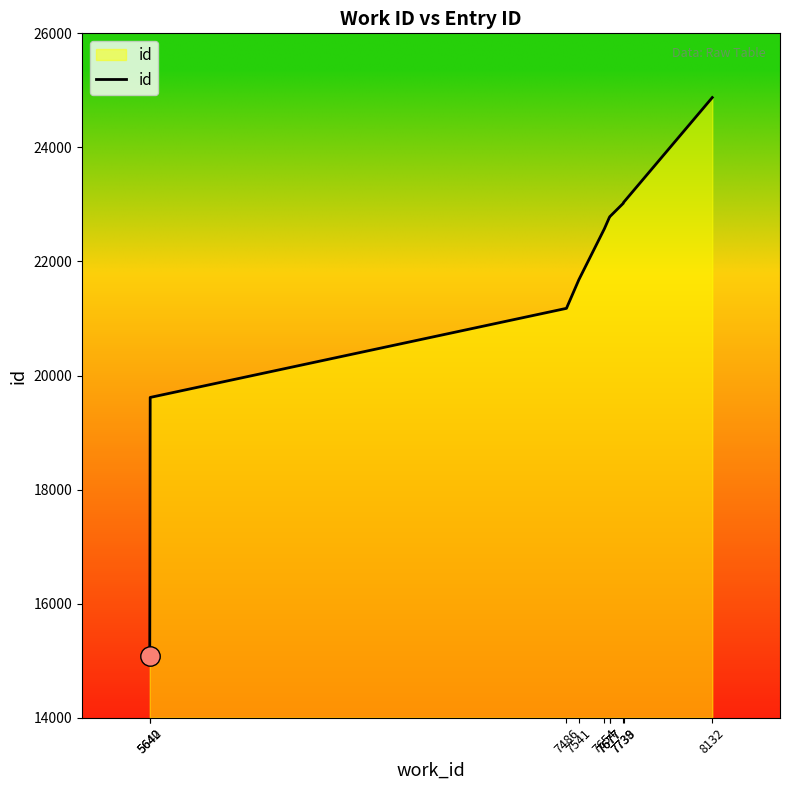

What is the greatest value displayed?

24874